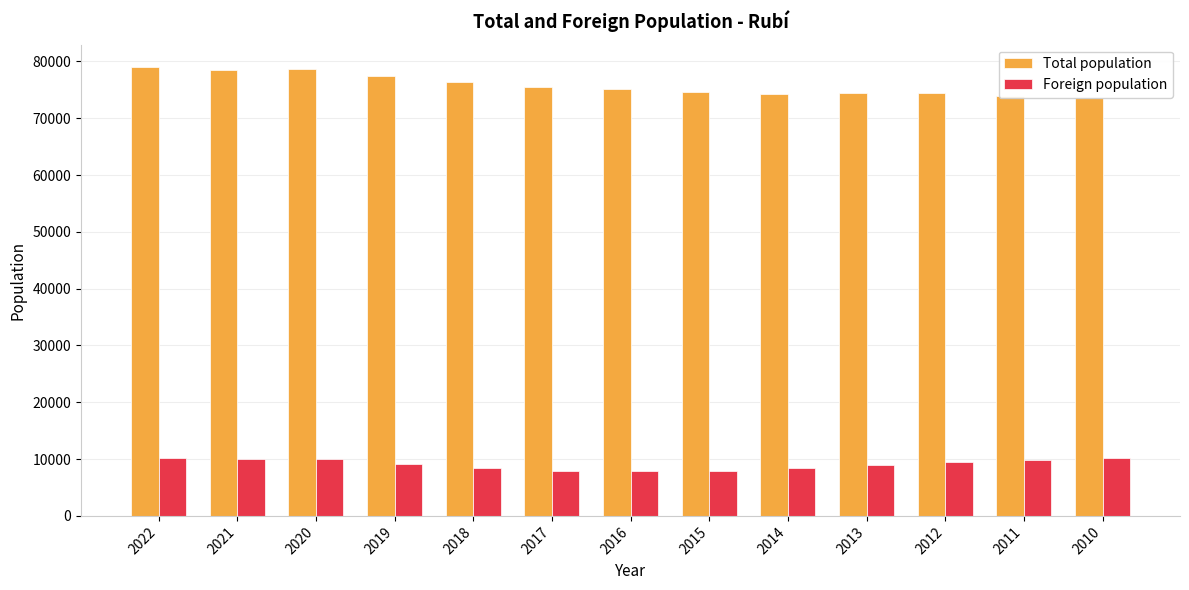

The value of Foreign population at 2014 is 8347. True or false?

True